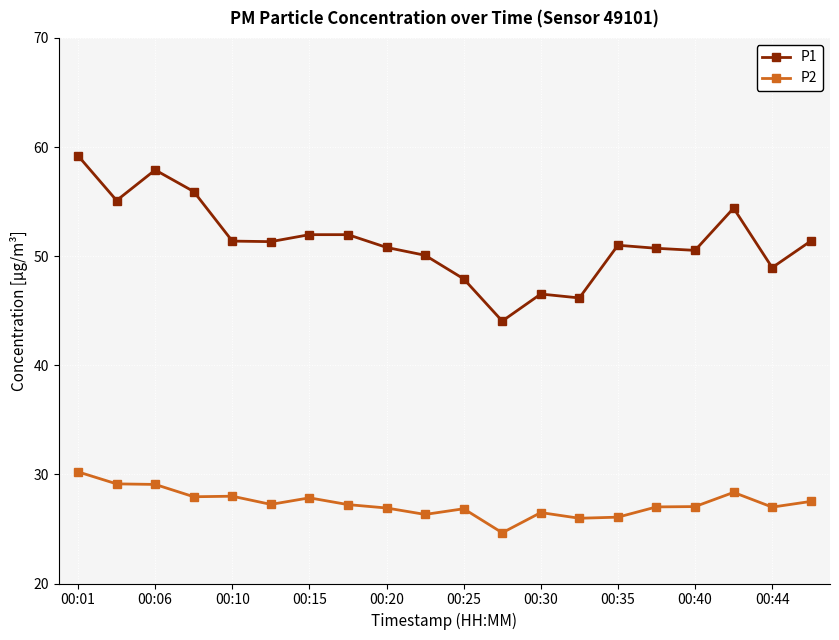

Is this an area chart (filled region under the line)?

No